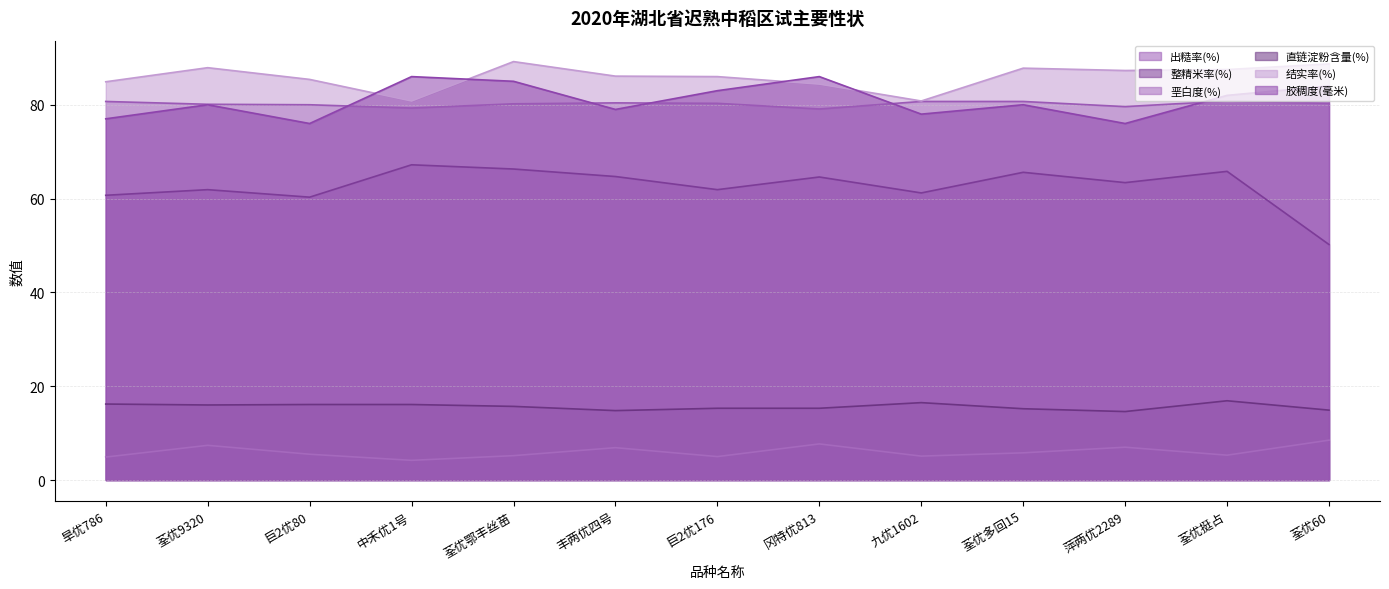

How many interior local valleys does the 直链淀粉含量(%) series have?

3